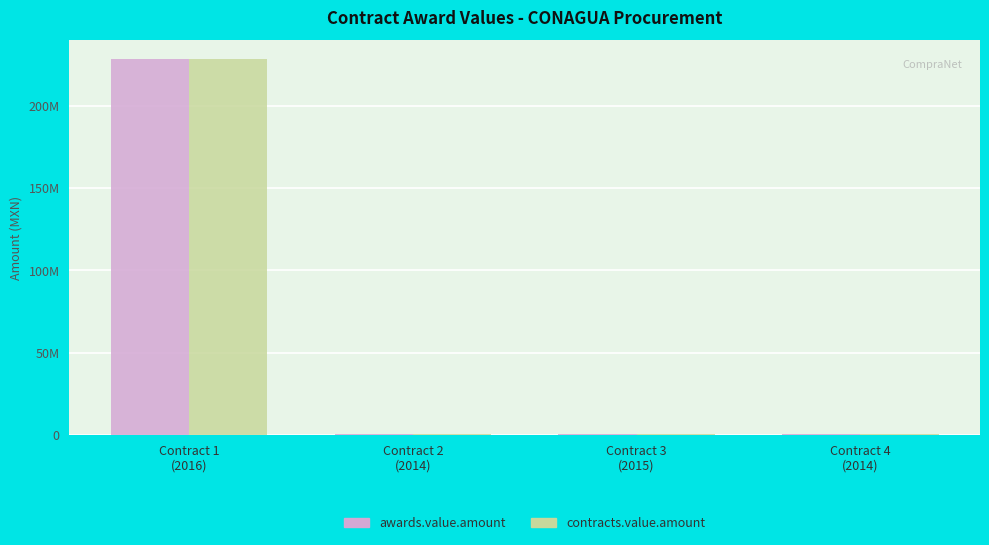

Between Contract 1
(2016) and Contract 3
(2015), which series saw the biggest shift?

awards.value.amount